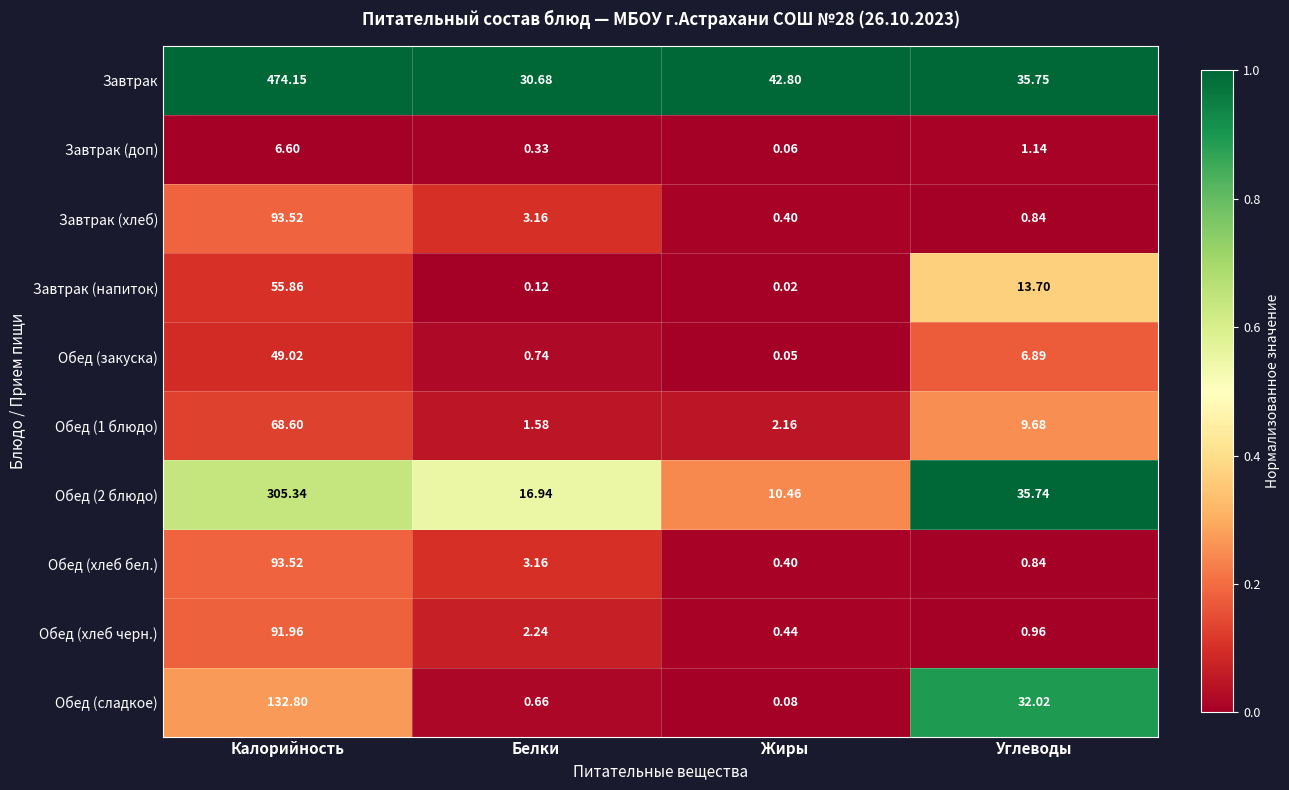

Is the value of Завтрак (доп) at Белки greater than the value of Завтрак at Белки?

No